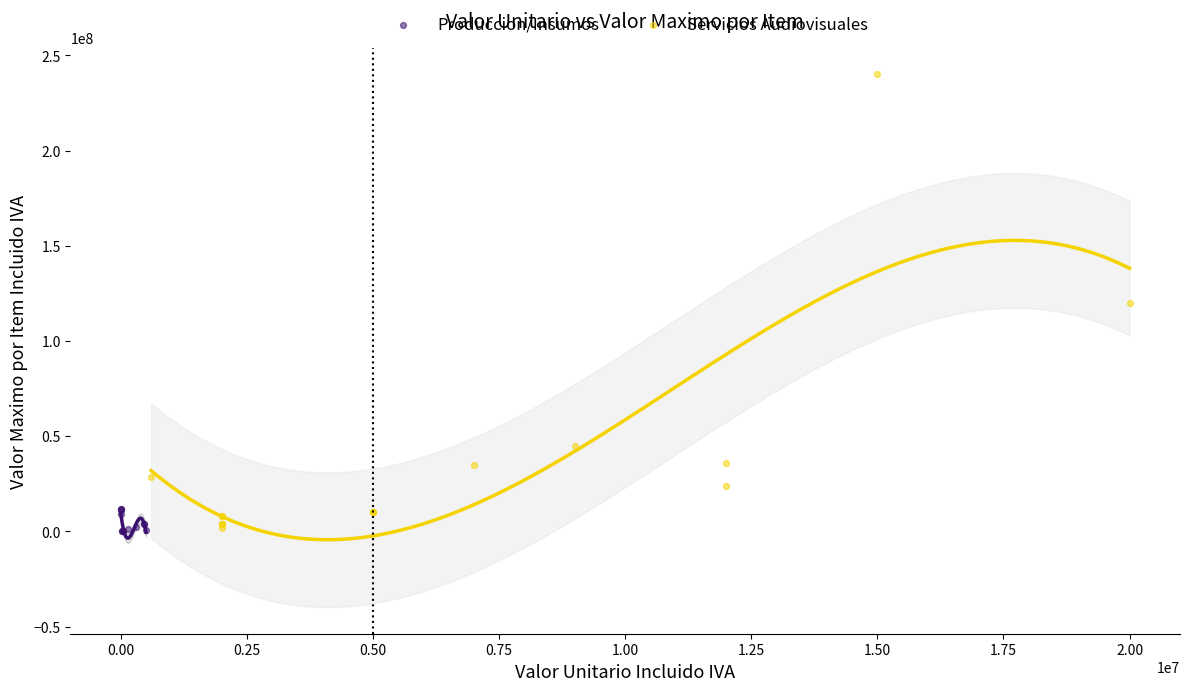

Which series has the widest spread of Y values?

Servicios Audiovisuales